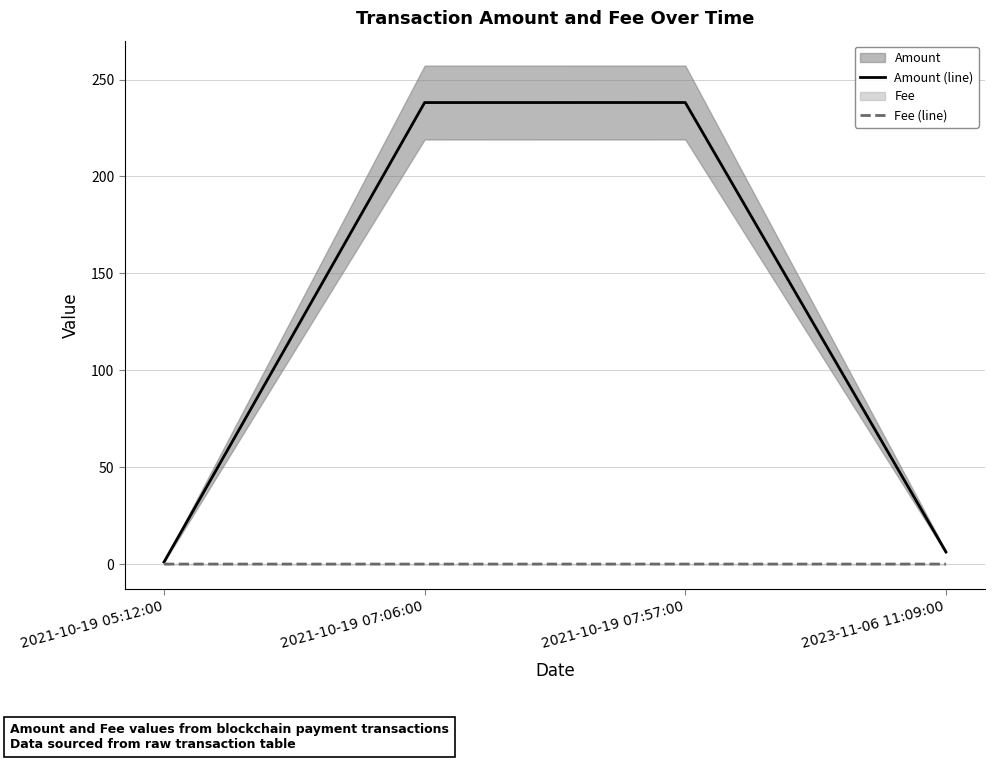

What is the spread (max minus min) of values at 2023-11-06 11:09:00?

6.3